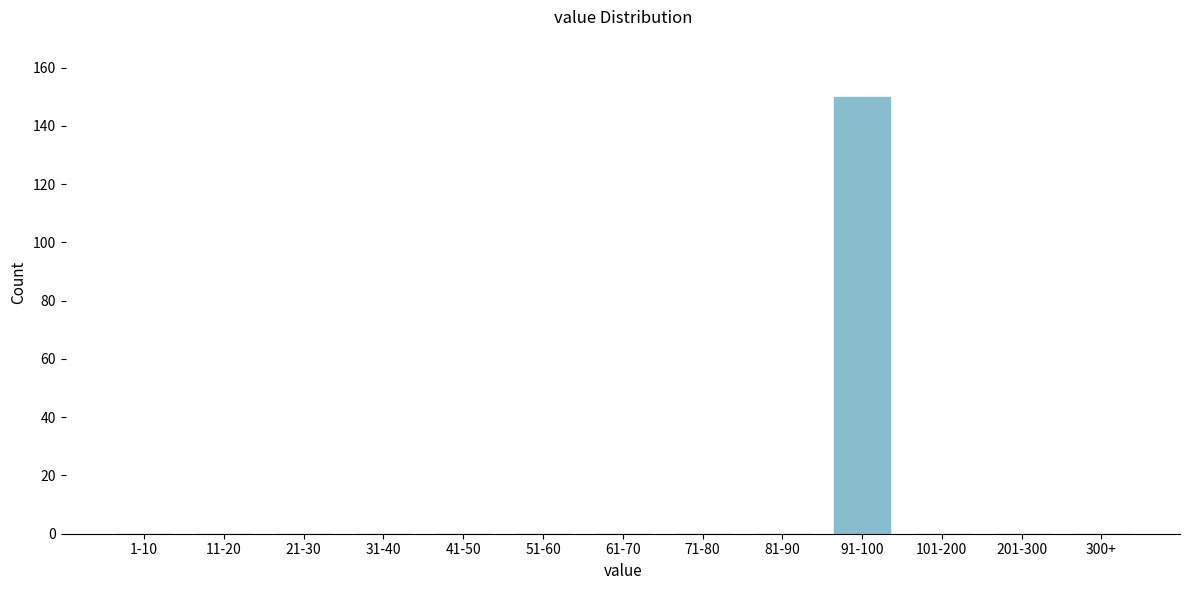

Reading left to right, extract all data points from this chart.

1-10=0	11-20=0	21-30=0	31-40=0	41-50=0	51-60=0	61-70=0	71-80=0	81-90=0	91-100=150	101-200=0	201-300=0	300+=0